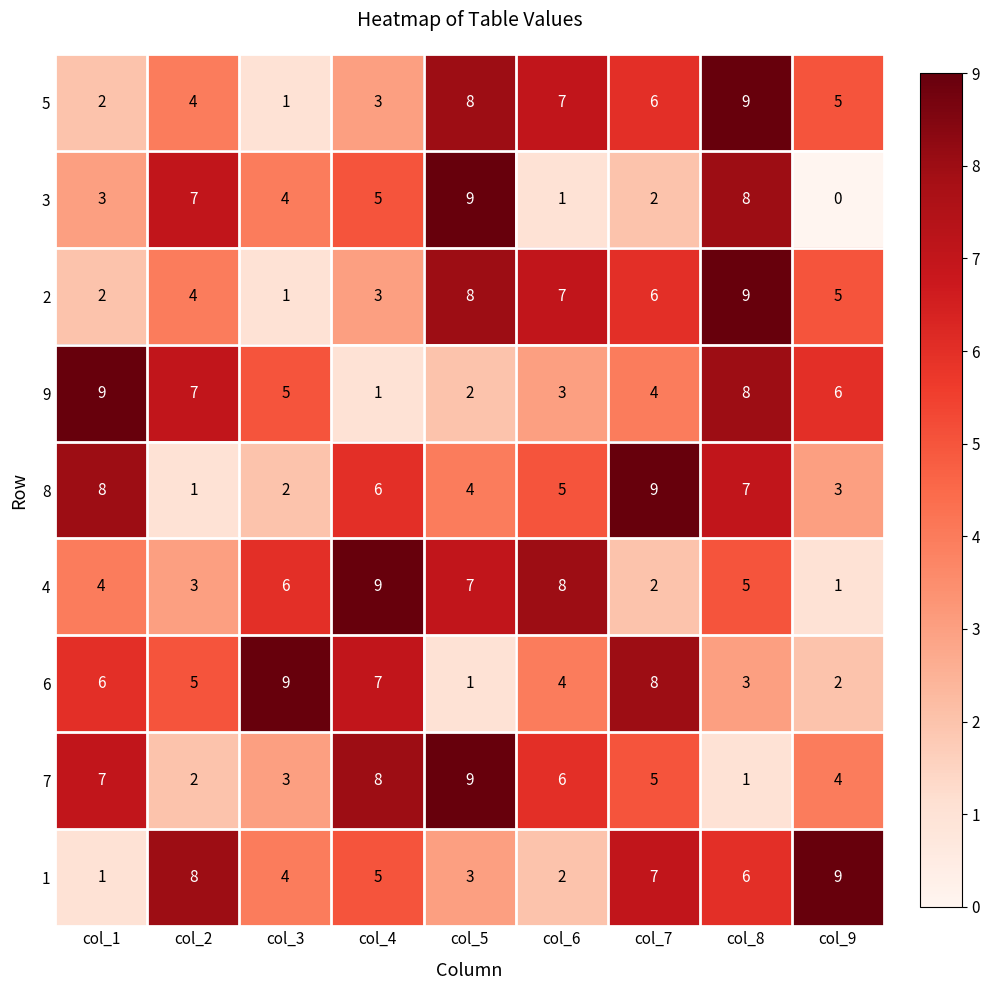

How many data points does each series have?

9